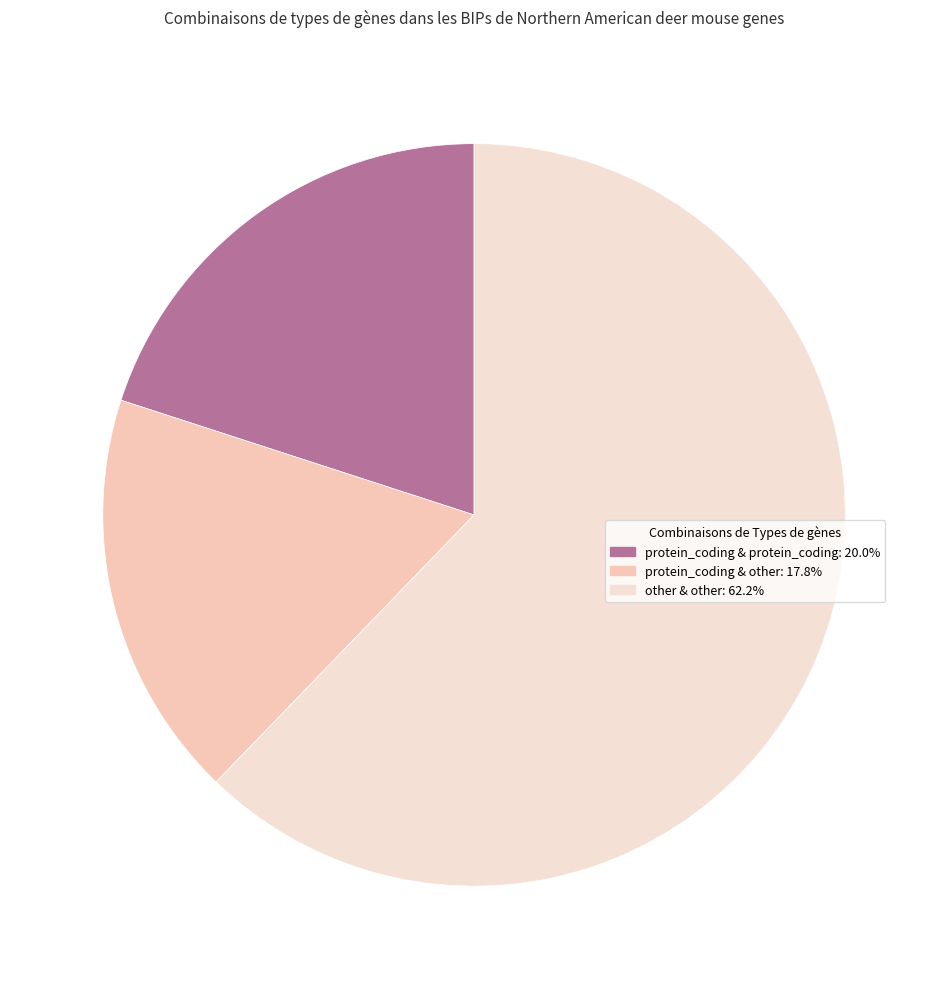

Count the number of slices in the pie.

3